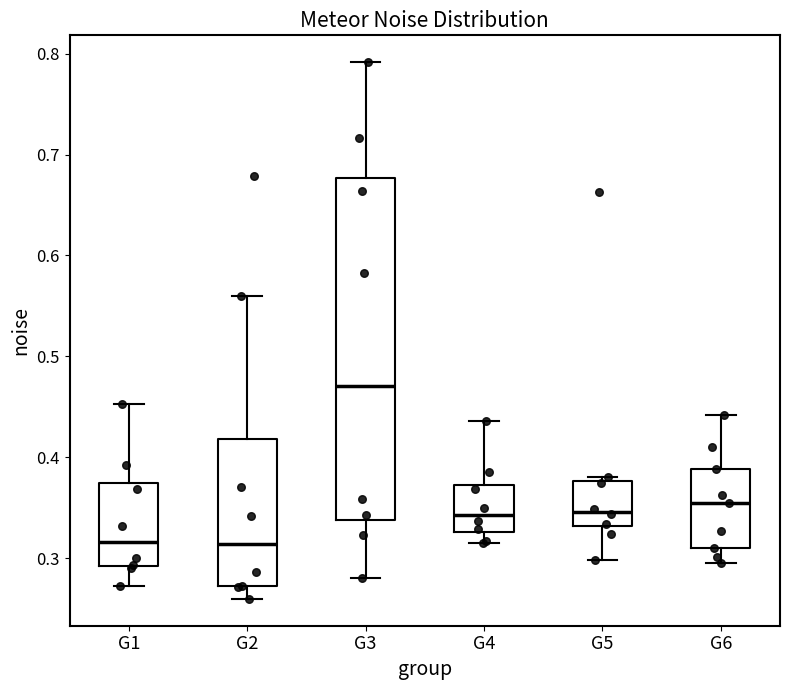

Where does the lower whisker of the box for G5 end on the y-axis? The values are not printed on the chart, so give them approximately, as read against the axis.

0.30